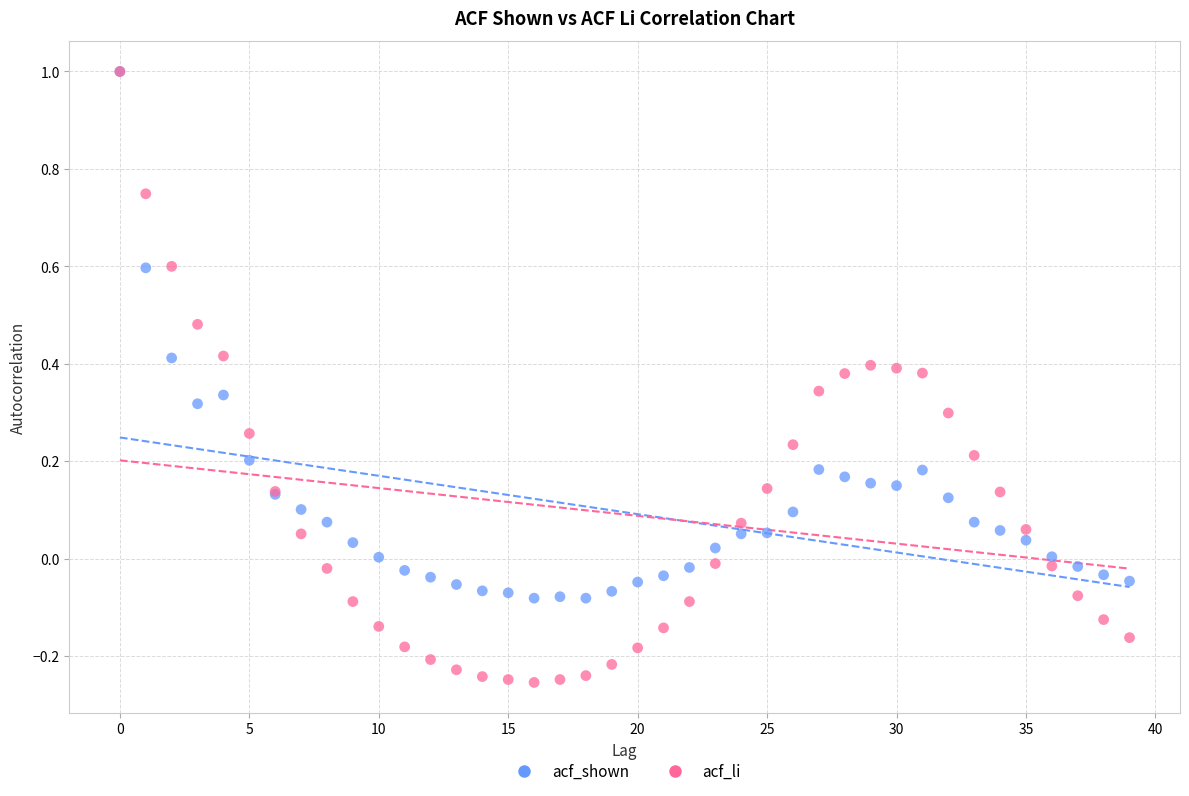

What are all the series names shown in the legend?

acf_shown, acf_li